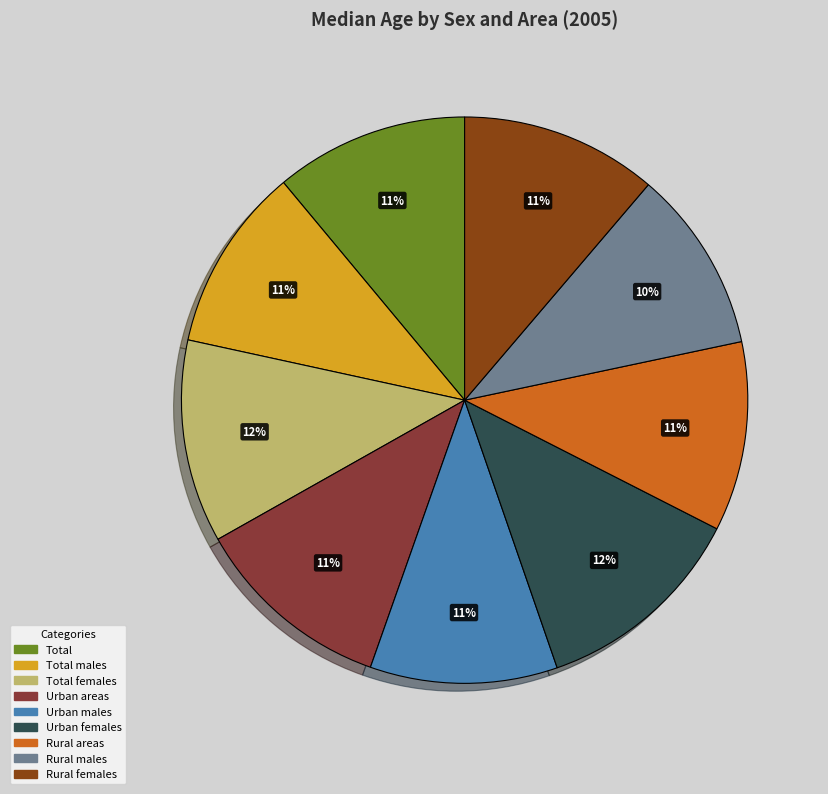

To the nearest percent, what is the average slice percentage?

11%